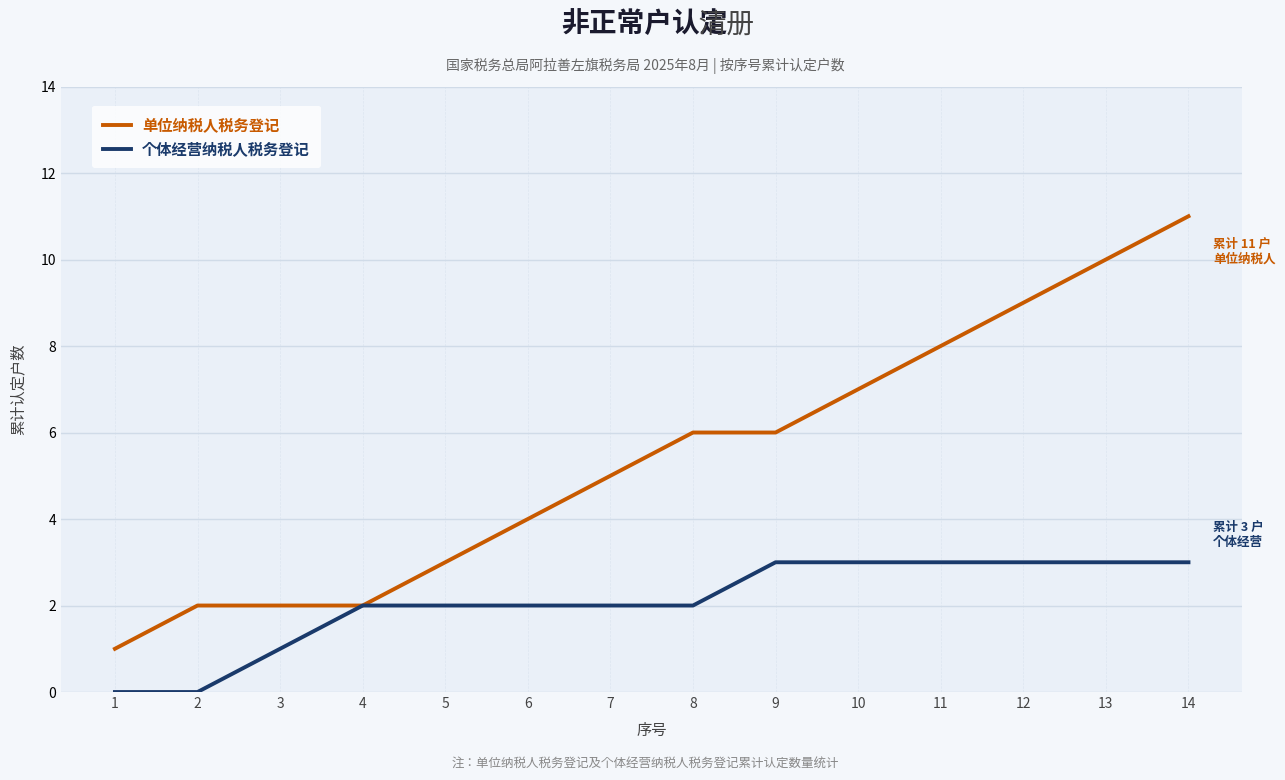

What is the difference between the 单位纳税人税务登记 values at 7 and 14?

6